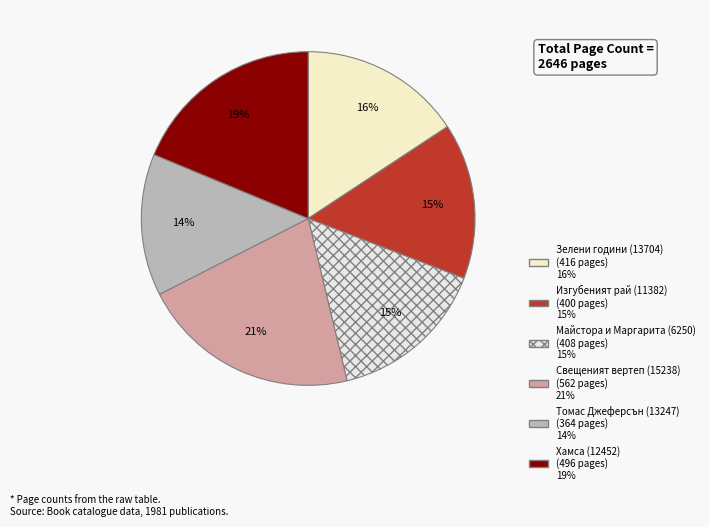

To the nearest percent, what portion does Хамса (12452) represent?

19%